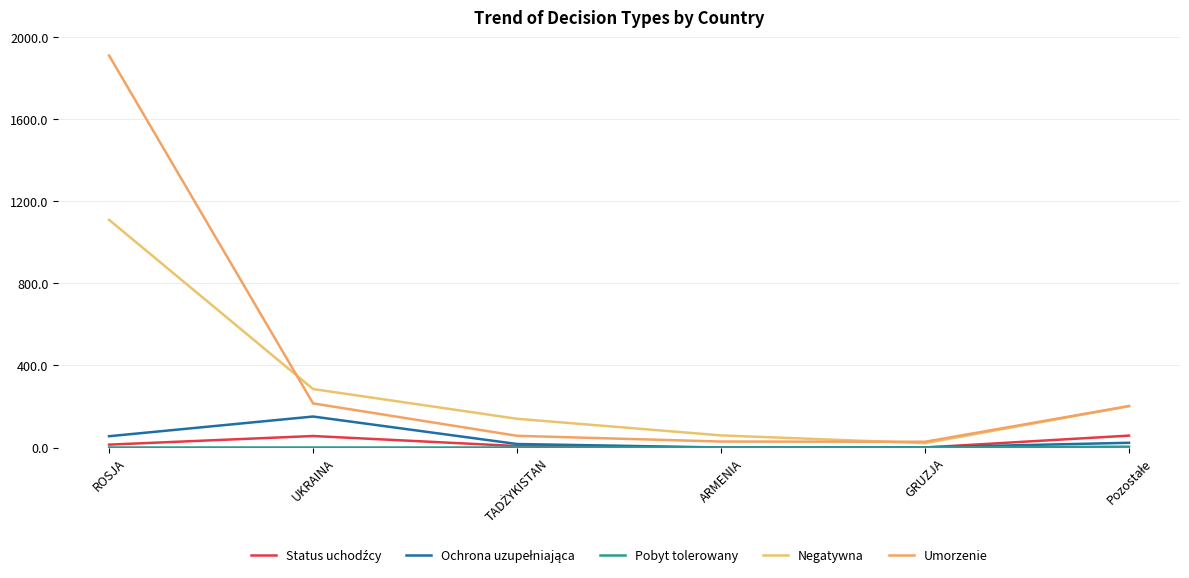

At which label does Status uchodźcy reach its minimum?

ARMENIA